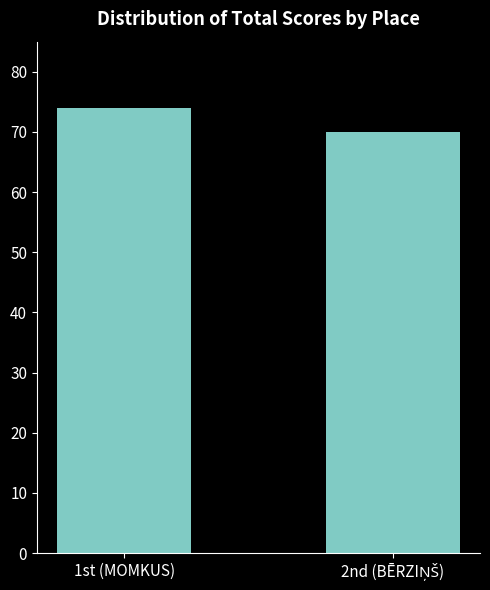

What is the sum of all values?

144